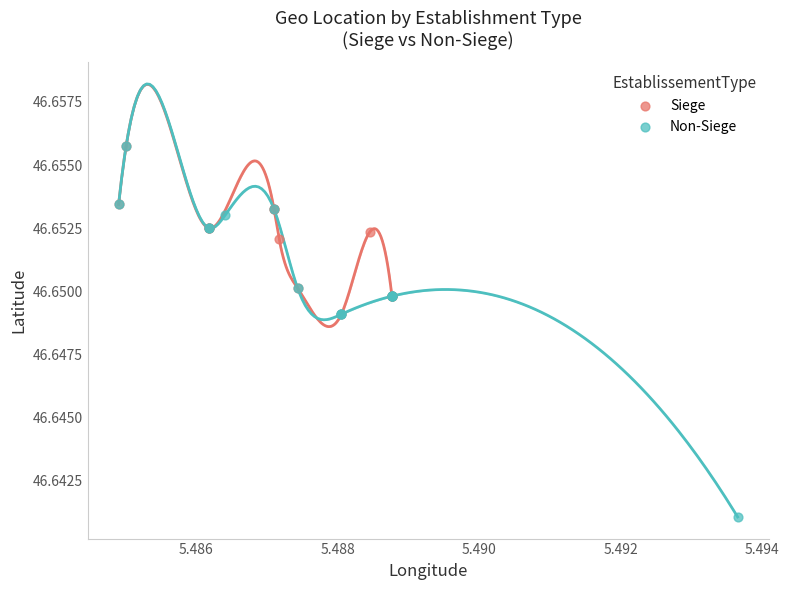

Which series contains the lowest Y value?

Non-Siege